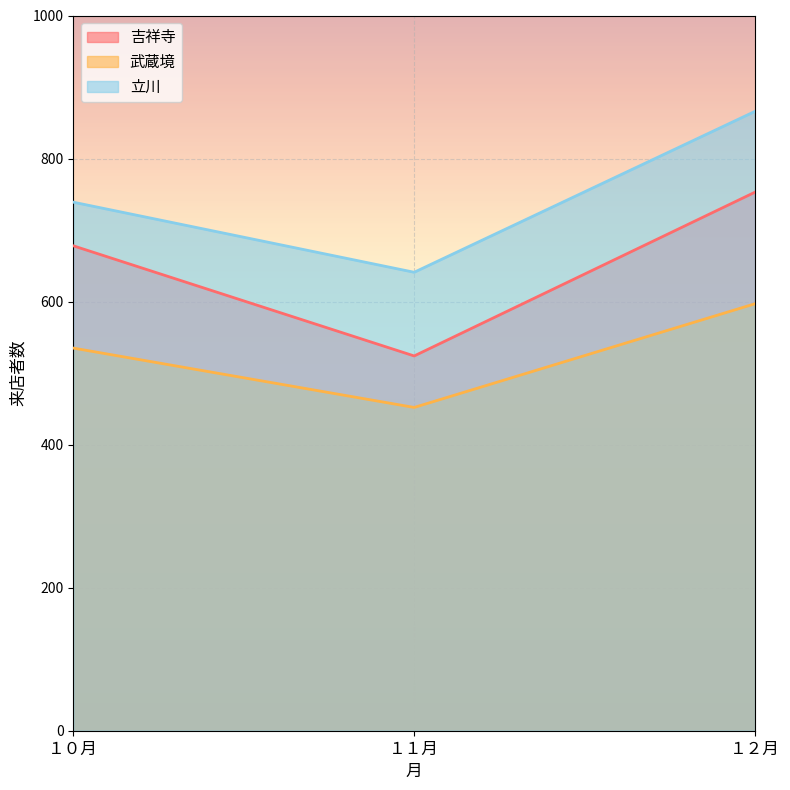

What value does the 武蔵境 series have at １１月?

452